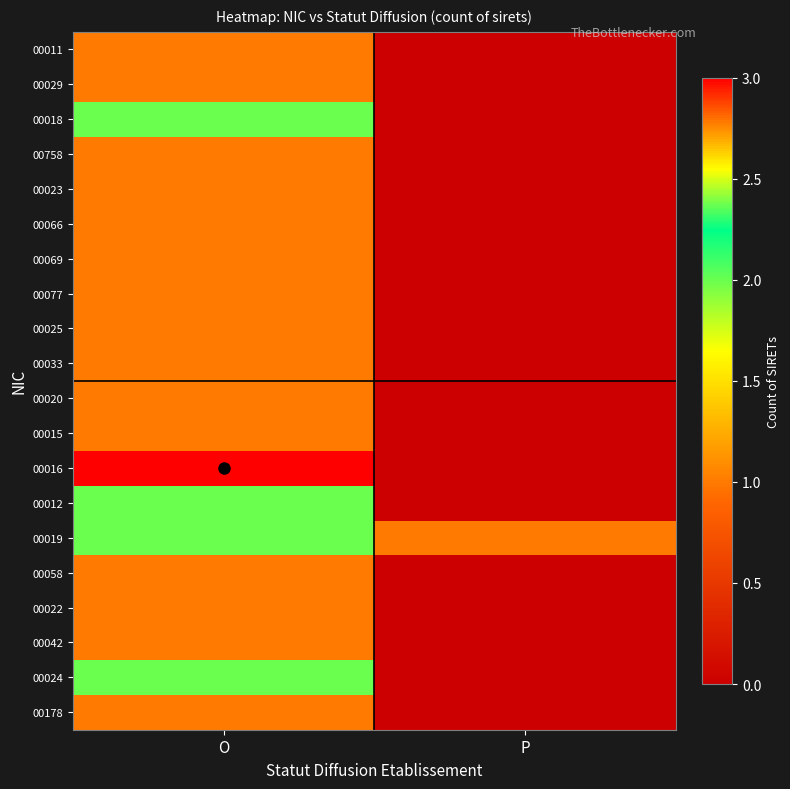

Reading left to right, transcribe all the data shown in this chart.

00011: O=1	P=0
00029: O=1	P=0
00018: O=2	P=0
00758: O=1	P=0
00023: O=1	P=0
00066: O=1	P=0
00069: O=1	P=0
00077: O=1	P=0
00025: O=1	P=0
00033: O=1	P=0
00020: O=1	P=0
00015: O=1	P=0
00016: O=3	P=0
00012: O=2	P=0
00019: O=2	P=1
00058: O=1	P=0
00022: O=1	P=0
00042: O=1	P=0
00024: O=2	P=0
00178: O=1	P=0